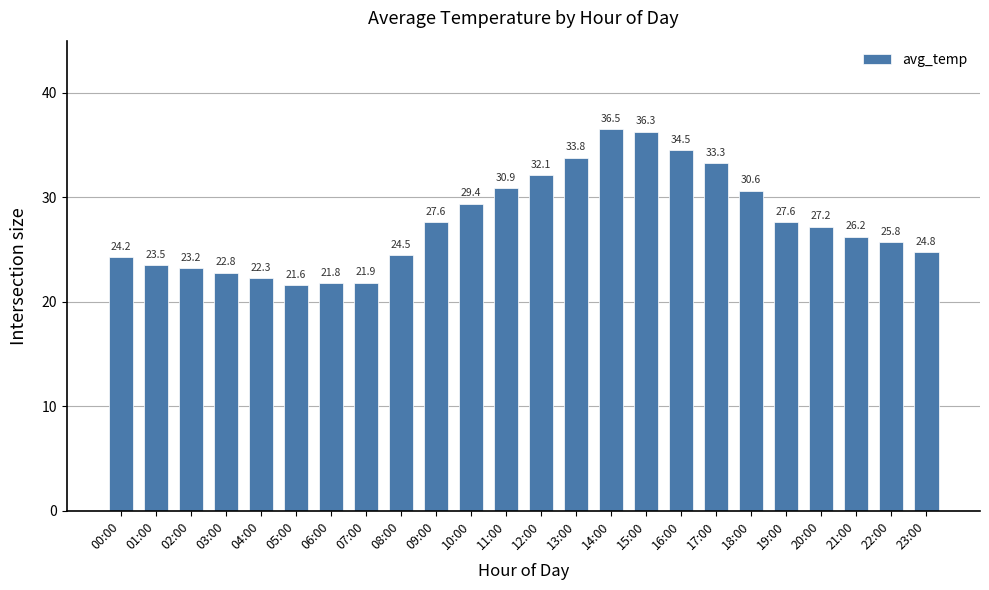

What is the difference between the values at 20:00 and 17:00?

6.1